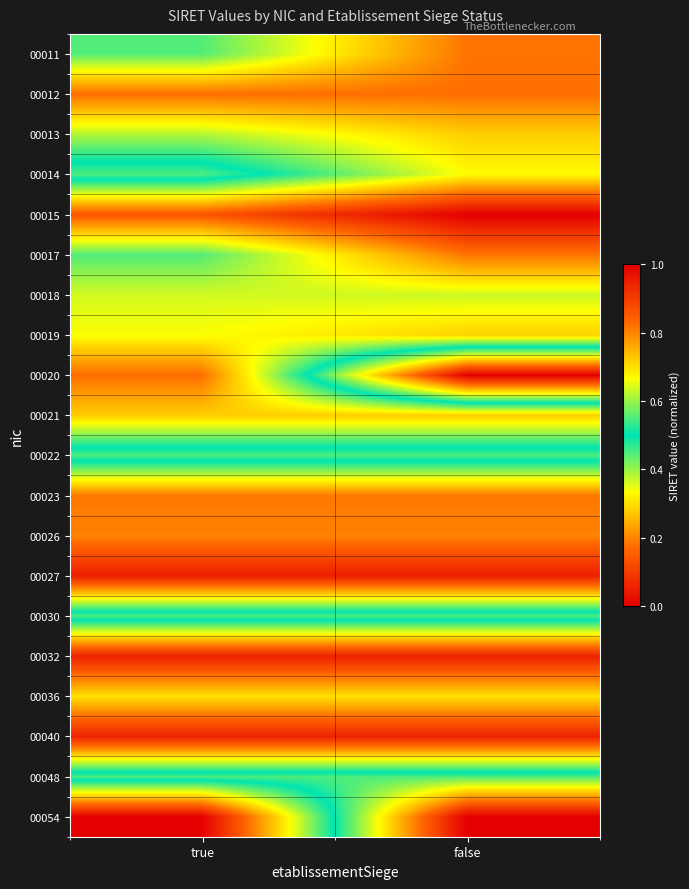

At how many categories does at least one series exceed 0?

2